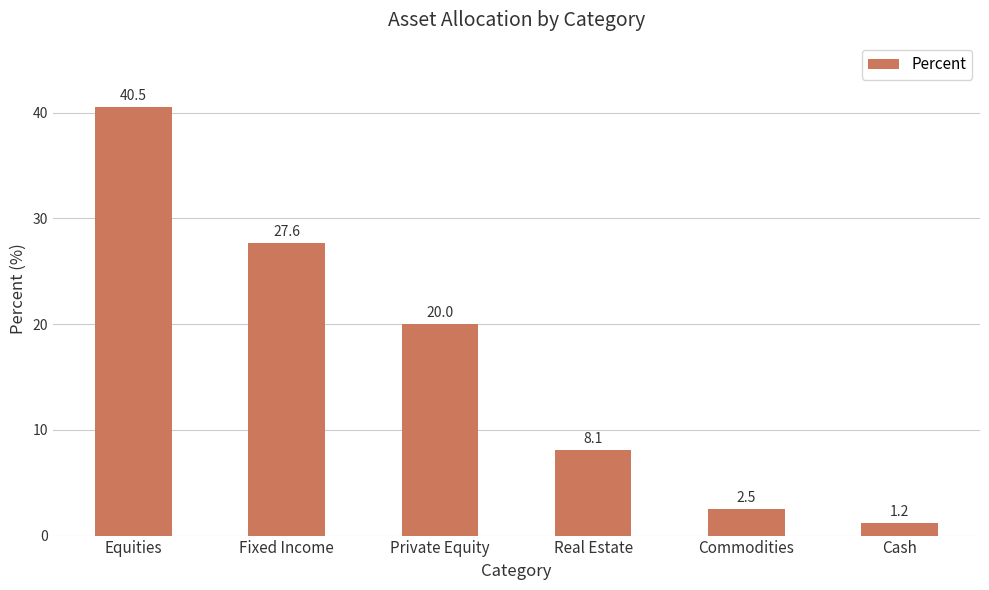

What is the change in value from Equities to Commodities?

-38.0